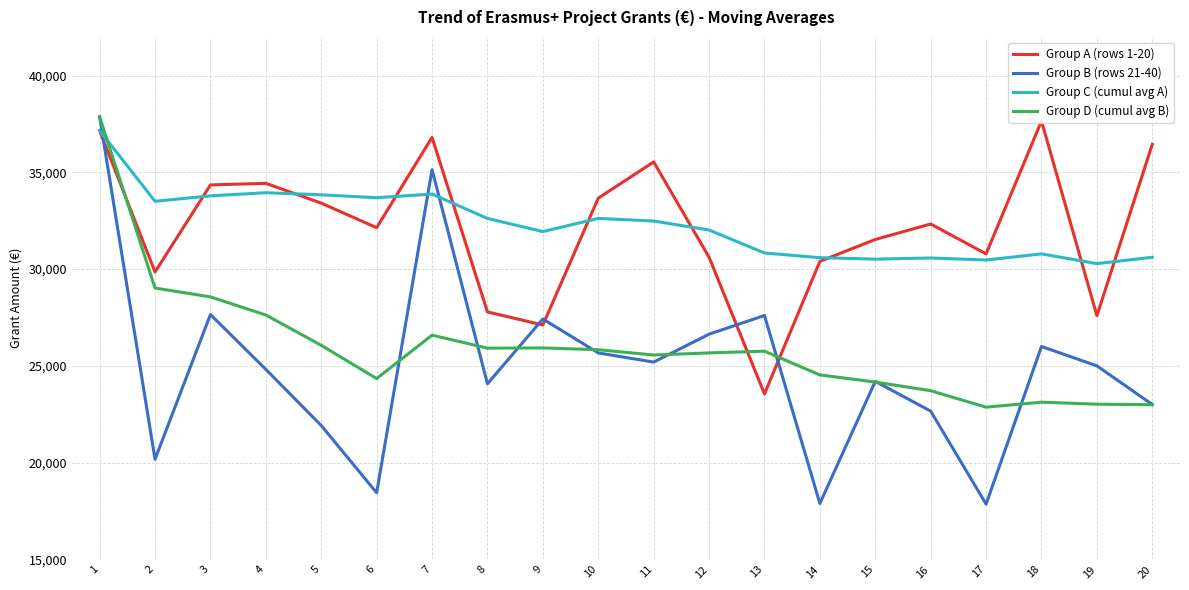

Where is the first local minimum for Group A (rows 1-20)?

2